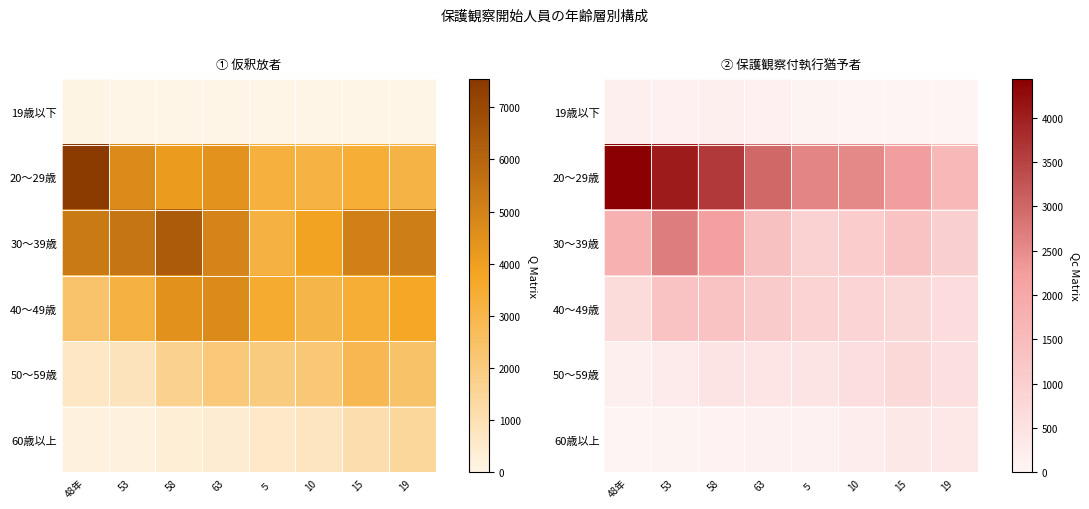

What is the average value of the 19歳以下 series?

86